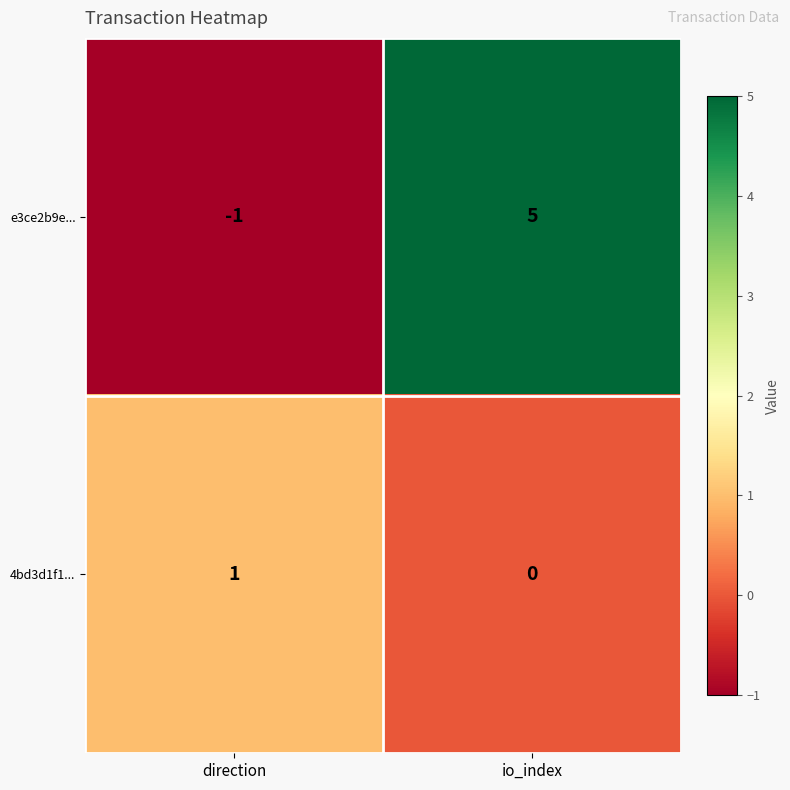

Reading left to right, what are all the values shown in this chart?

e3ce2b9e...: direction=-1	io_index=5
4bd3d1f1...: direction=1	io_index=0